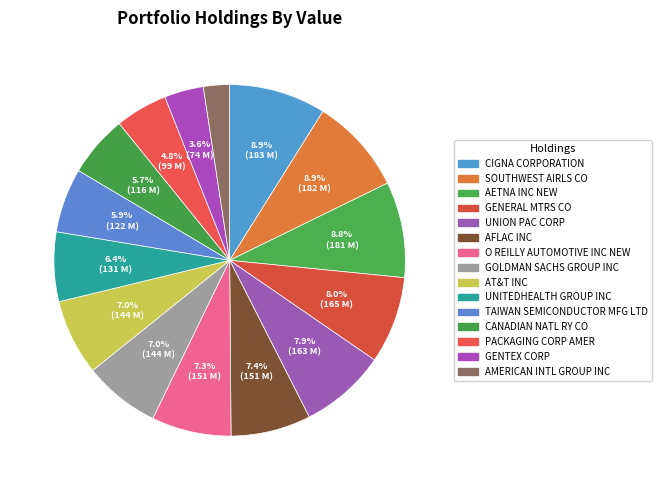

To the nearest percent, what is the combined percentage of AFLAC INC and CANADIAN NATL RY CO?

13%